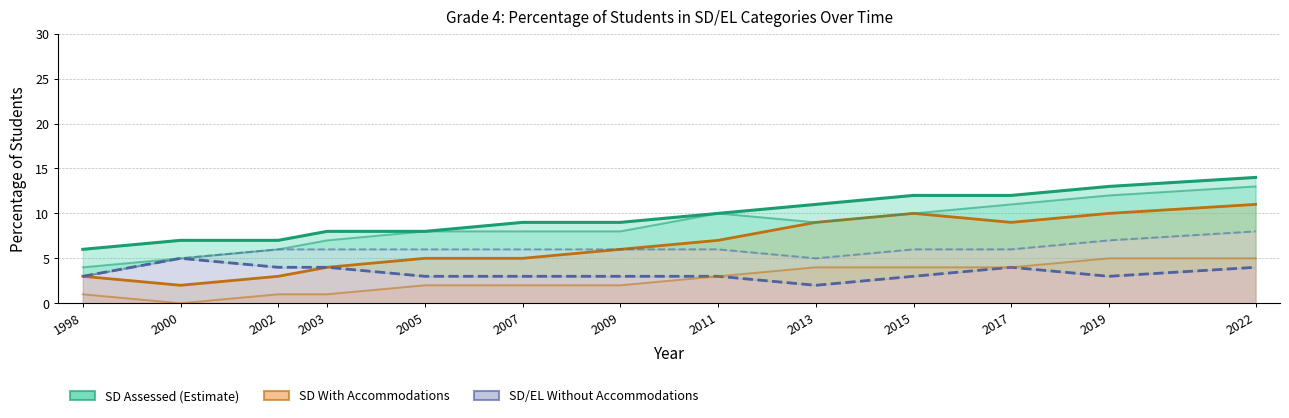

Reading left to right, extract all data points from this chart.

Grade 4 SD Assessed (line): 6	7	7	8	8	9	9	10	11	12	12	13	14
Grade 4 SD With accommodations (line): 3	2	3	4	5	5	6	7	9	10	9	10	11
Grade 4 SD Without accommodations (line): 3	5	4	4	3	3	3	3	2	3	4	3	4
Grade 4 EL Assessed (line): 4	5	6	7	8	8	8	10	9	10	11	12	13
Grade 4 EL With accommodations (line): 1	0	1	1	2	2	2	3	4	4	4	5	5
Grade 4 EL Without accommodations (line): 3	5	6	6	6	6	6	6	5	6	6	7	8